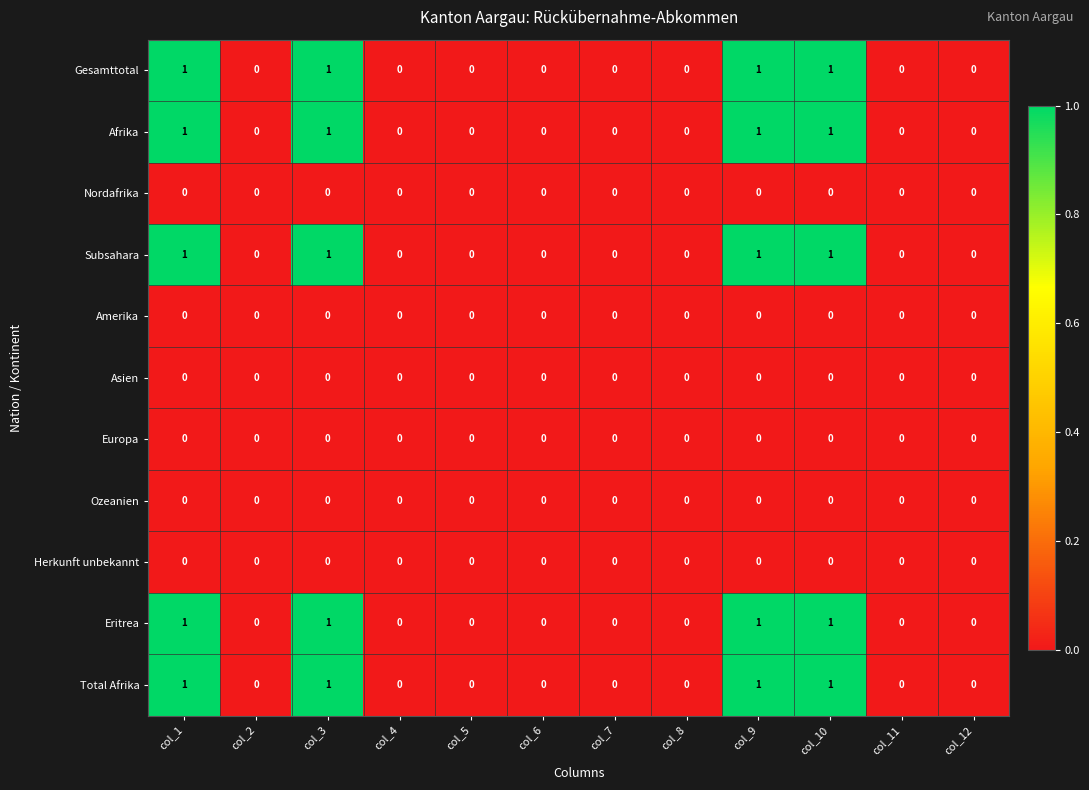

How many distinct data groups are displayed?

11